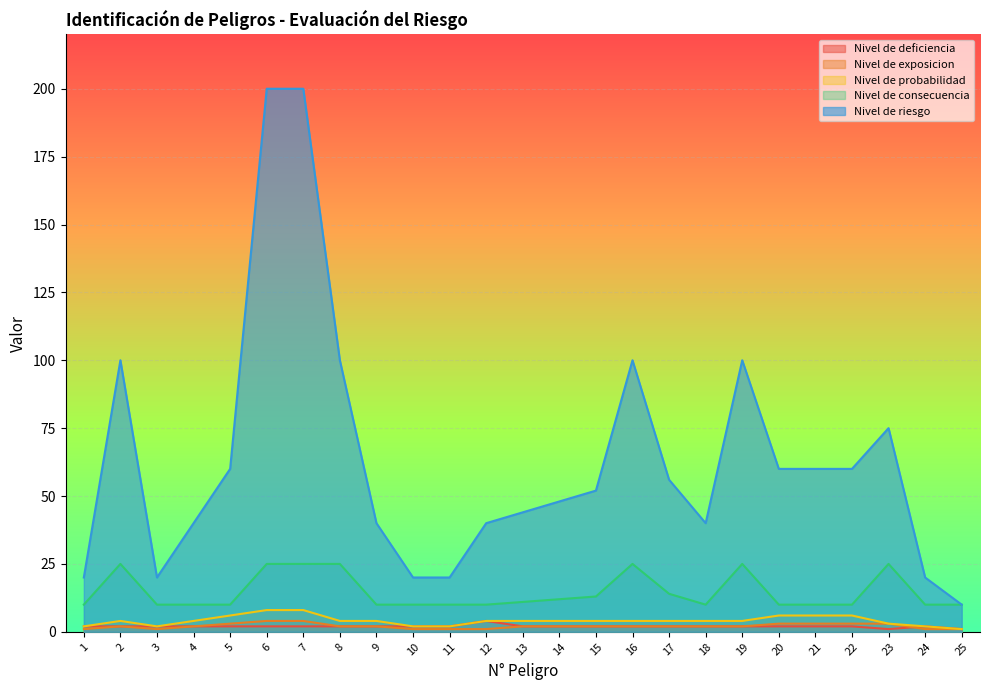

In Nivel de riesgo, how many points are higher than both neighbors (excluding endpoints)?

4